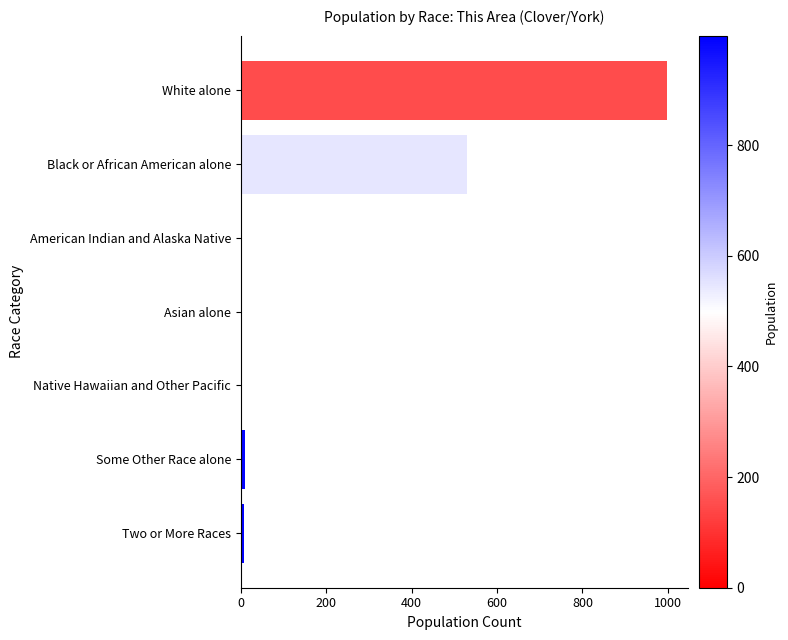

What is the sum of all values?

1554